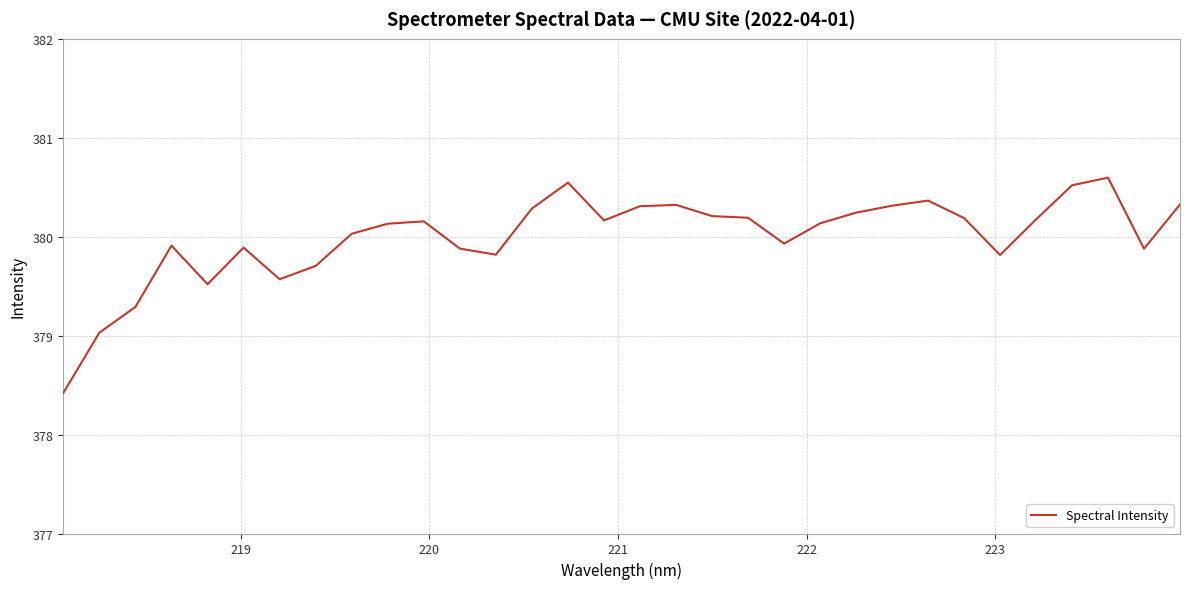

What is the smallest value displayed?

378.4